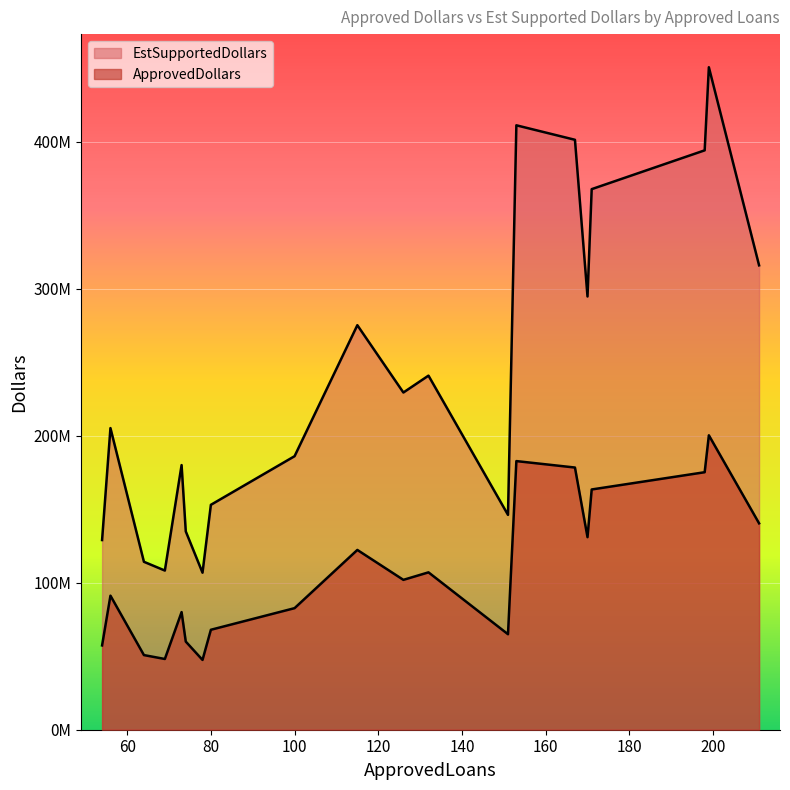

What is the minimum value for EstSupportedDollars?

106857000